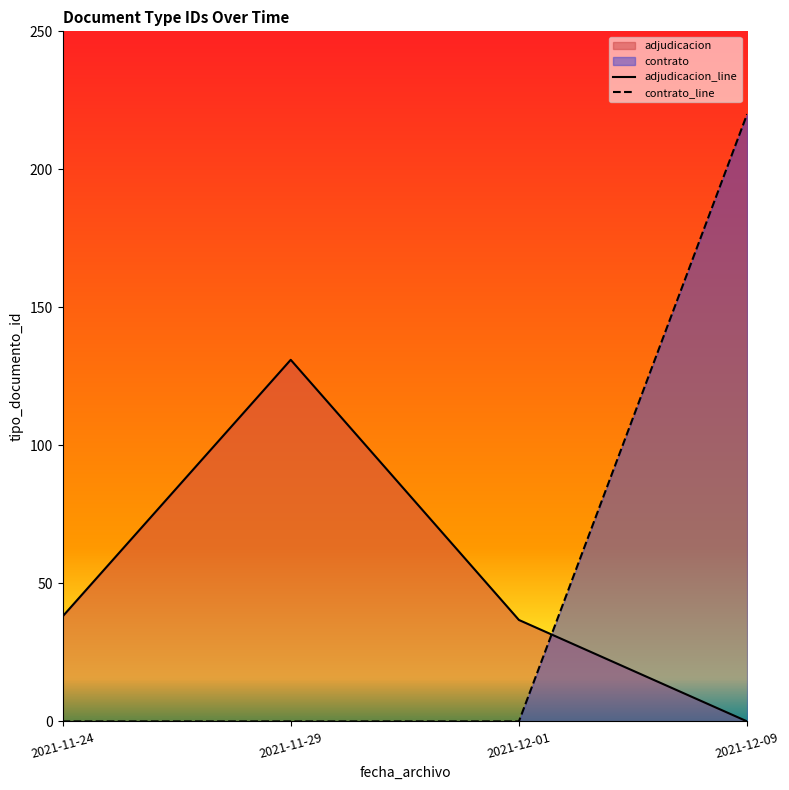

What is the average value of the adjudicacion_line series?

51.4